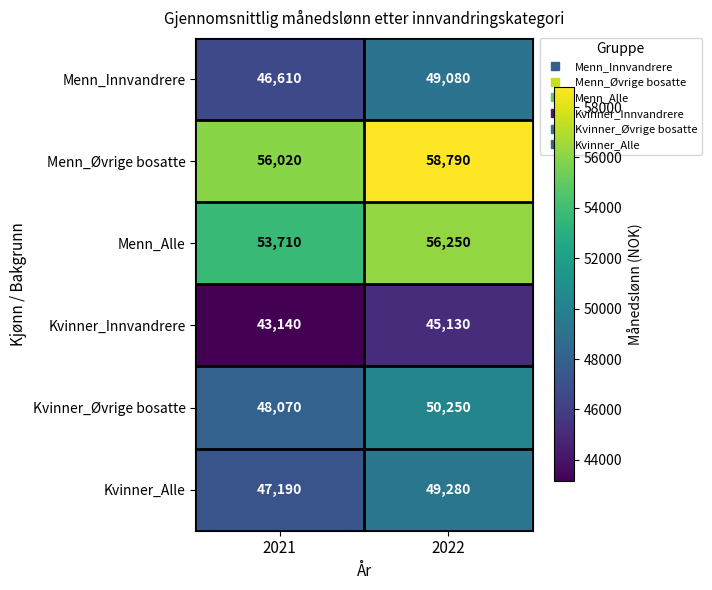

Is it true that Menn_Øvrige bosatte equals 16192 at 2021?

False